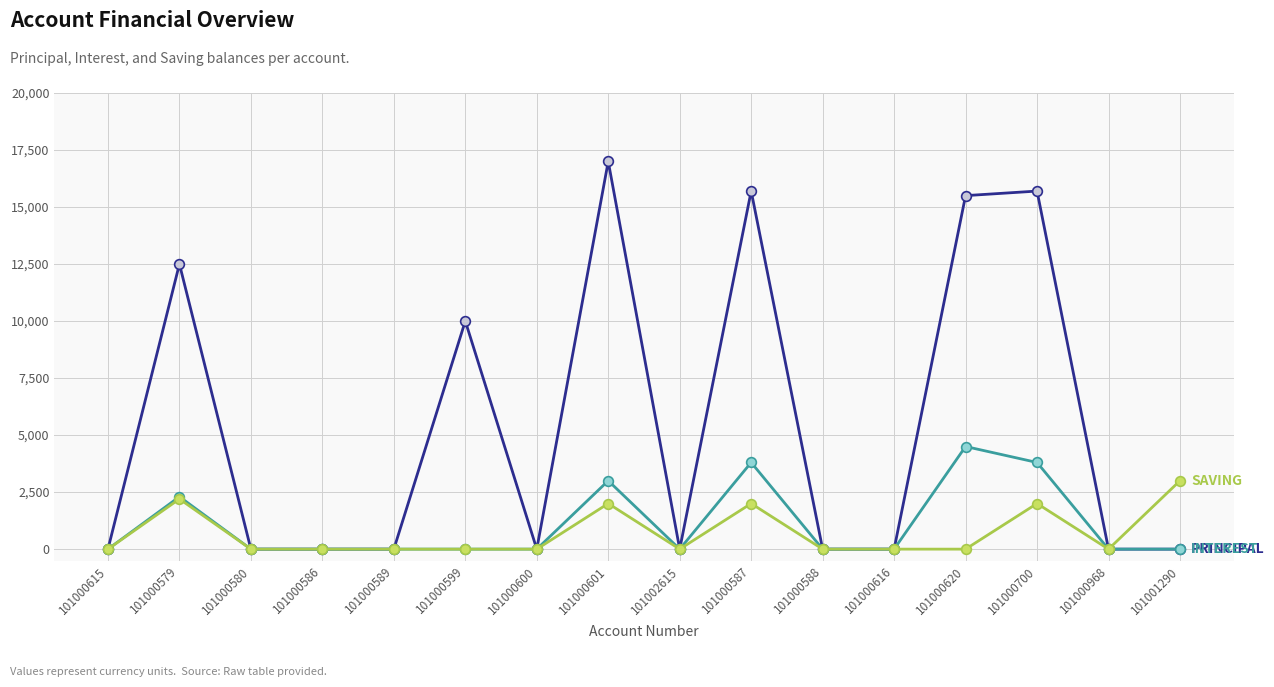

Which label corresponds to the largest value in the chart?

101000601